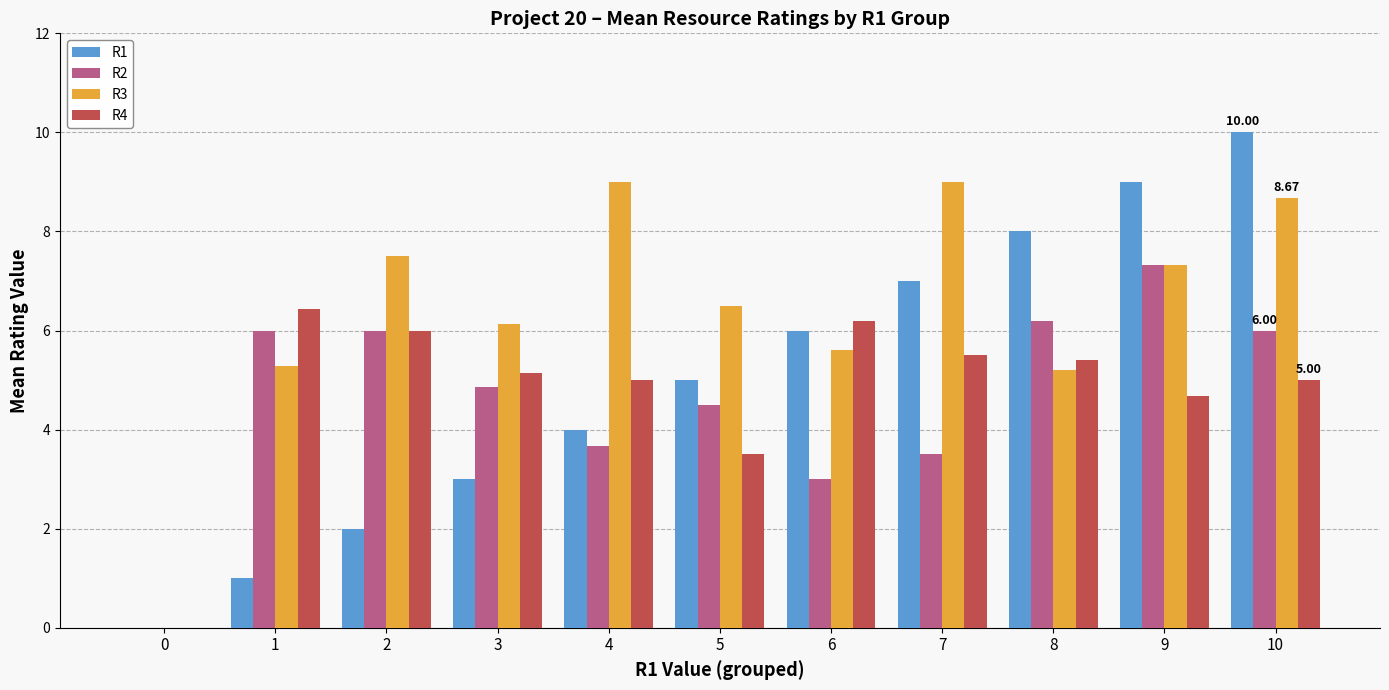

Reading left to right, extract all data points from this chart.

R1: 0=0.0	1=1.0	2=2.0	3=3.0	4=4.0	5=5.0	6=6.0	7=7.0	8=8.0	9=9.0	10=10.0
R2: 0=0.0	1=6.0	2=6.0	3=4.9	4=3.7	5=4.5	6=3.0	7=3.5	8=6.2	9=7.3	10=6.0
R3: 0=0.0	1=5.3	2=7.5	3=6.1	4=9.0	5=6.5	6=5.6	7=9.0	8=5.2	9=7.3	10=8.7
R4: 0=0.0	1=6.4	2=6.0	3=5.1	4=5.0	5=3.5	6=6.2	7=5.5	8=5.4	9=4.7	10=5.0